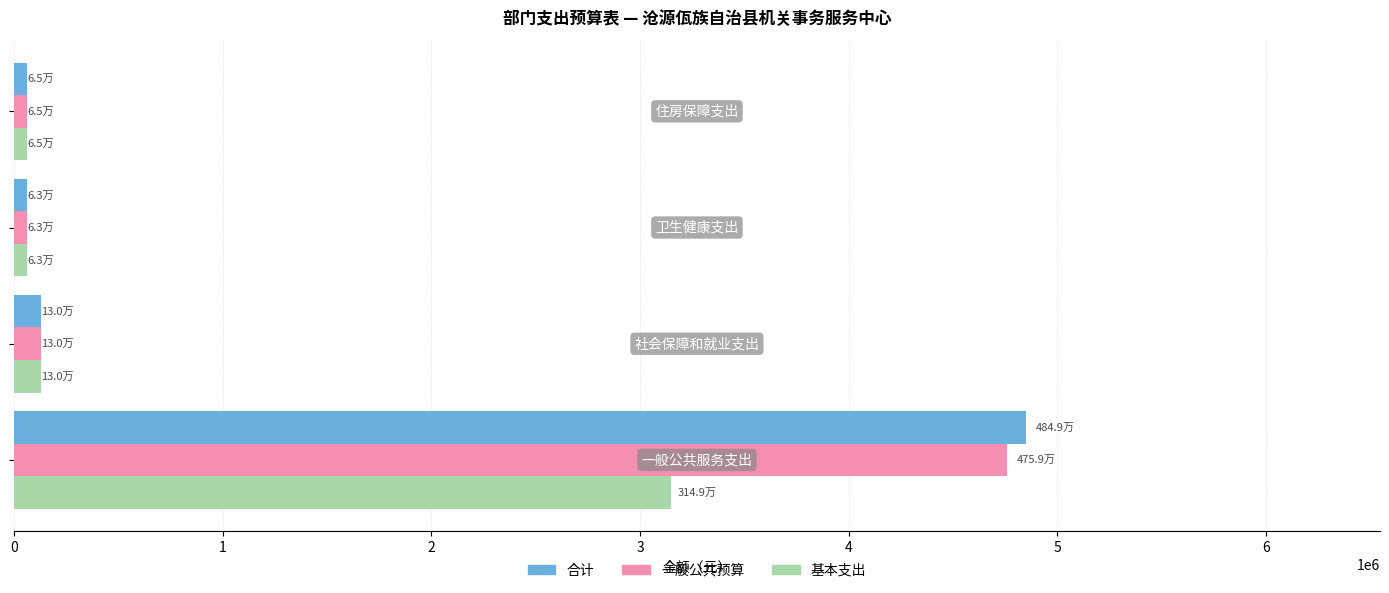

Which series has the largest range (max minus min)?

合计